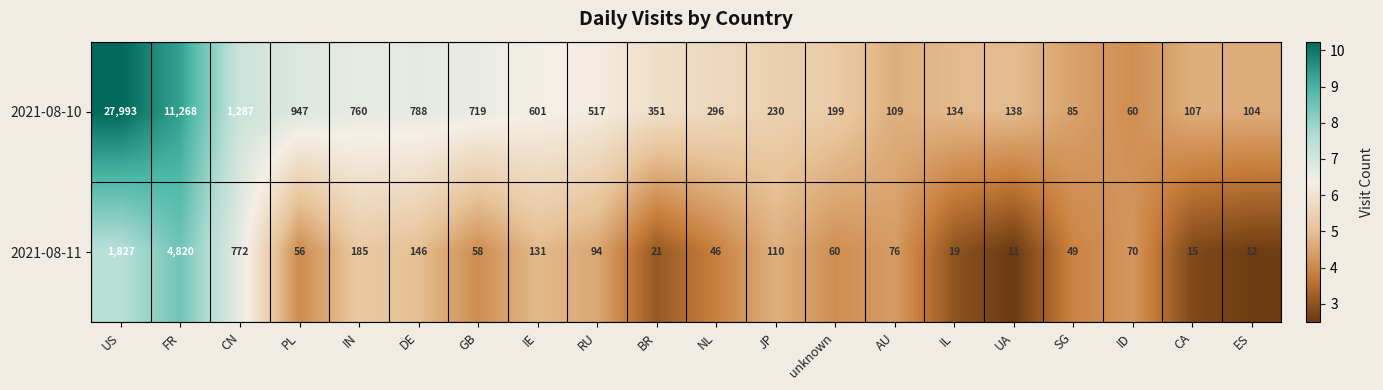

What is the spread (max minus min) of values at CN?

515